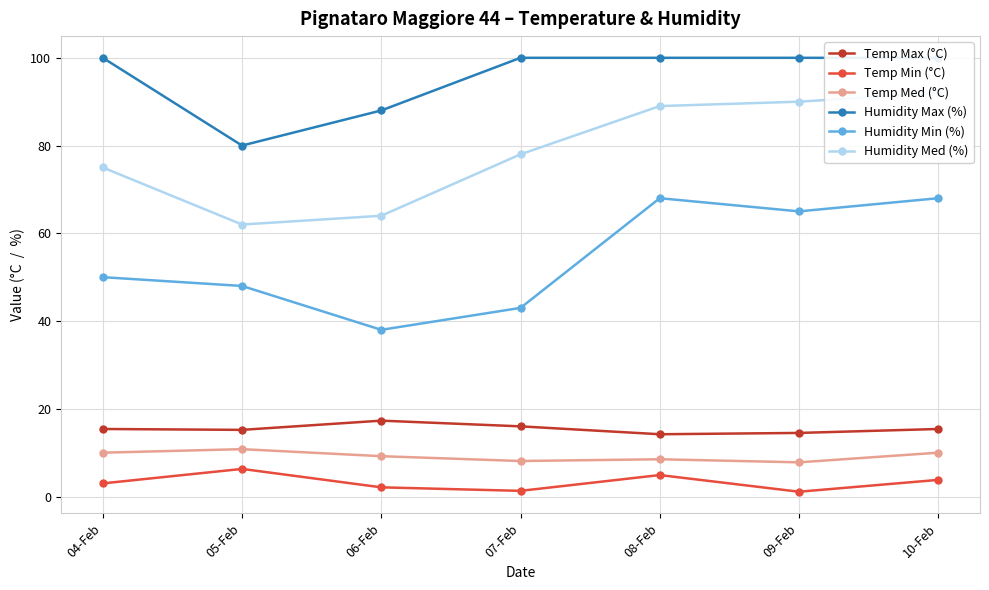

What is the total value across all series at 06-Feb?

218.6